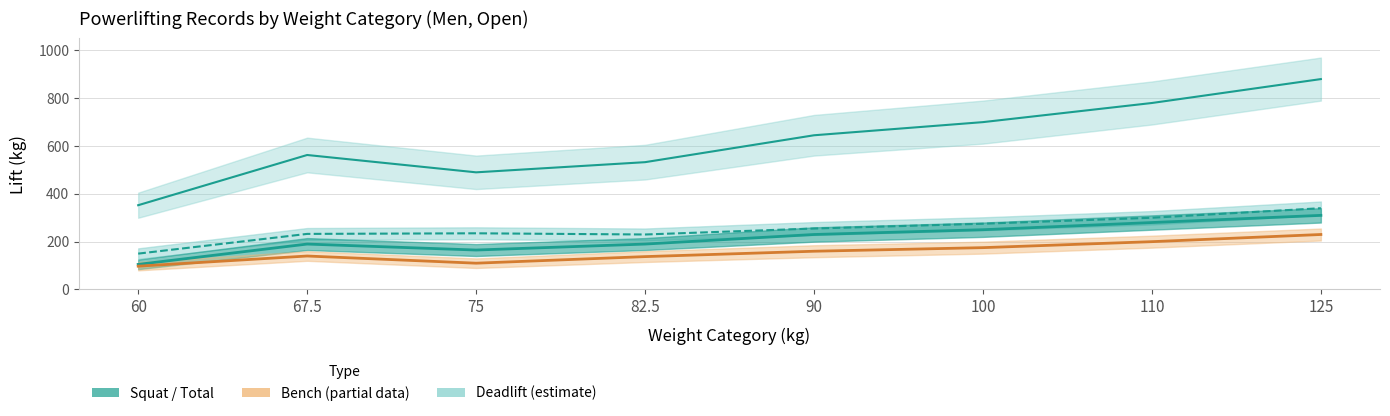

Does the chart display data point markers on the line(s)?

No